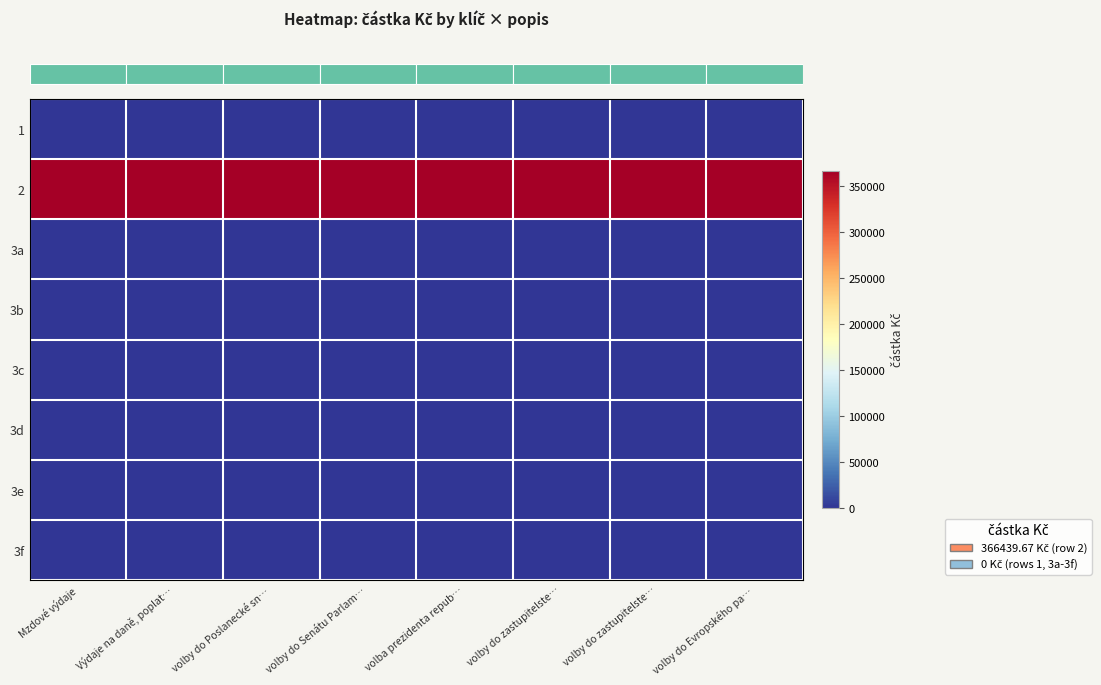

What is the total value across all series at Mzdové výdaje?

366439.7